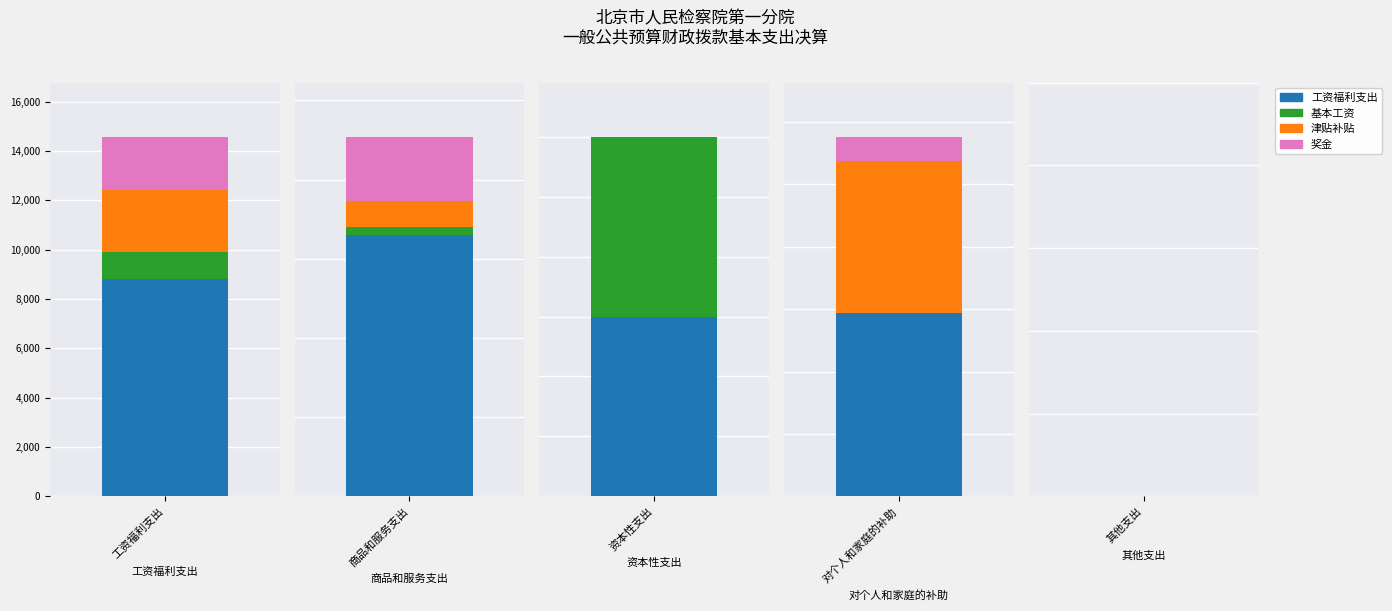

Reading left to right, extract all data points from this chart.

工资福利支出: 8829.3	1650.9	60.0	146.6	0.0
基本工资: 1081.0	49.6	60.0	0.0	0.0
津贴补贴: 2498.0	163.3	0.0	122.3	0.0
奖金: 2171.4	407.7	0.0	19.3	0.0